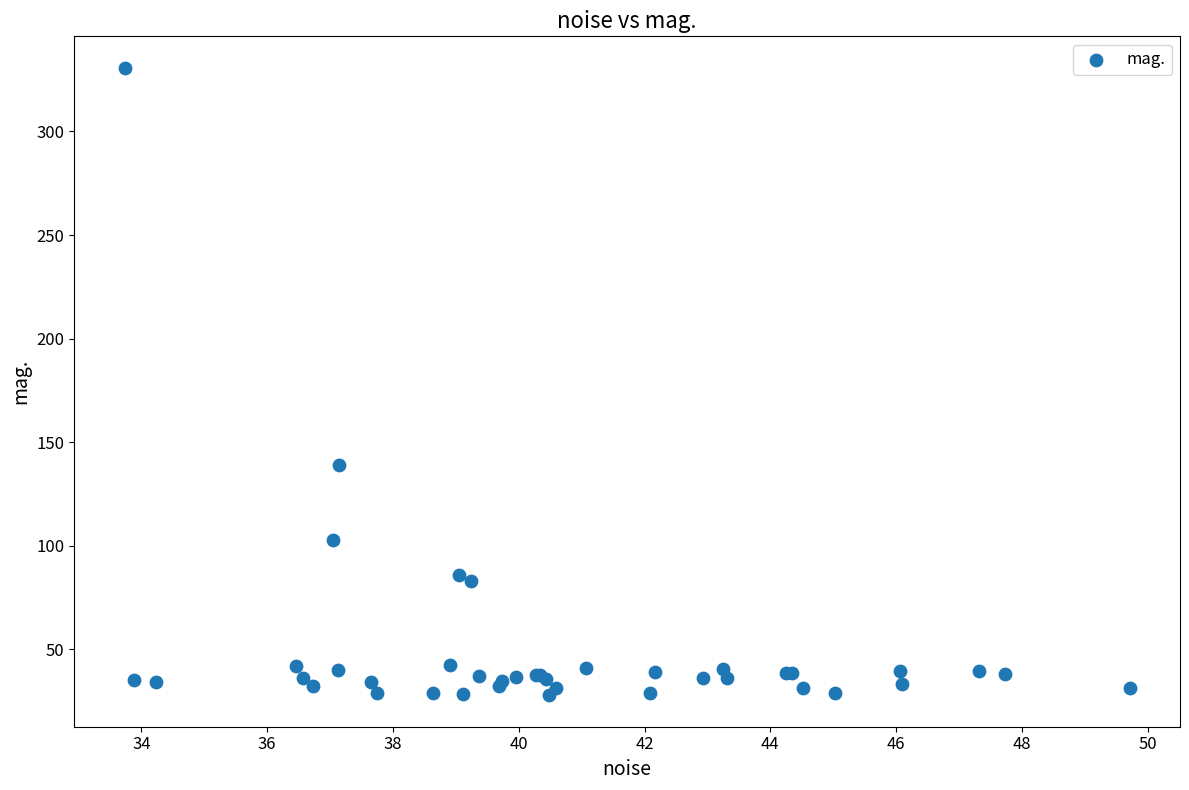

What Y value in the scatter plot is closest to 179?

138.9